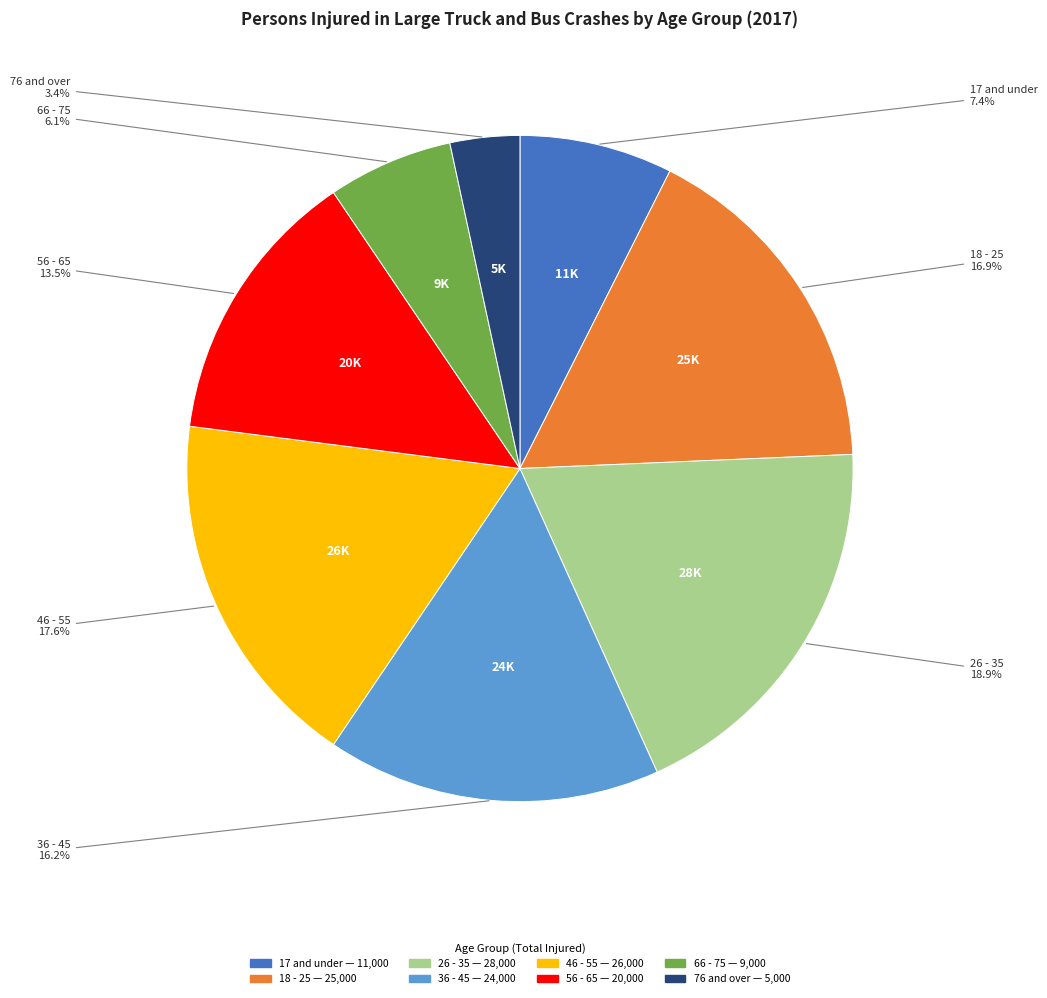

How many slices are in this pie chart?

8